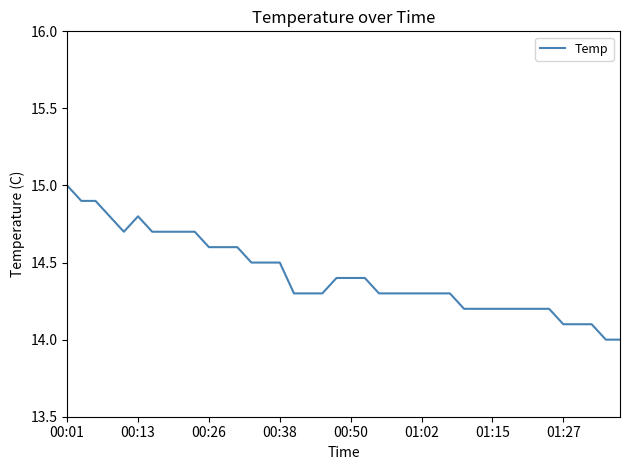

What is the greatest value displayed?

15.0